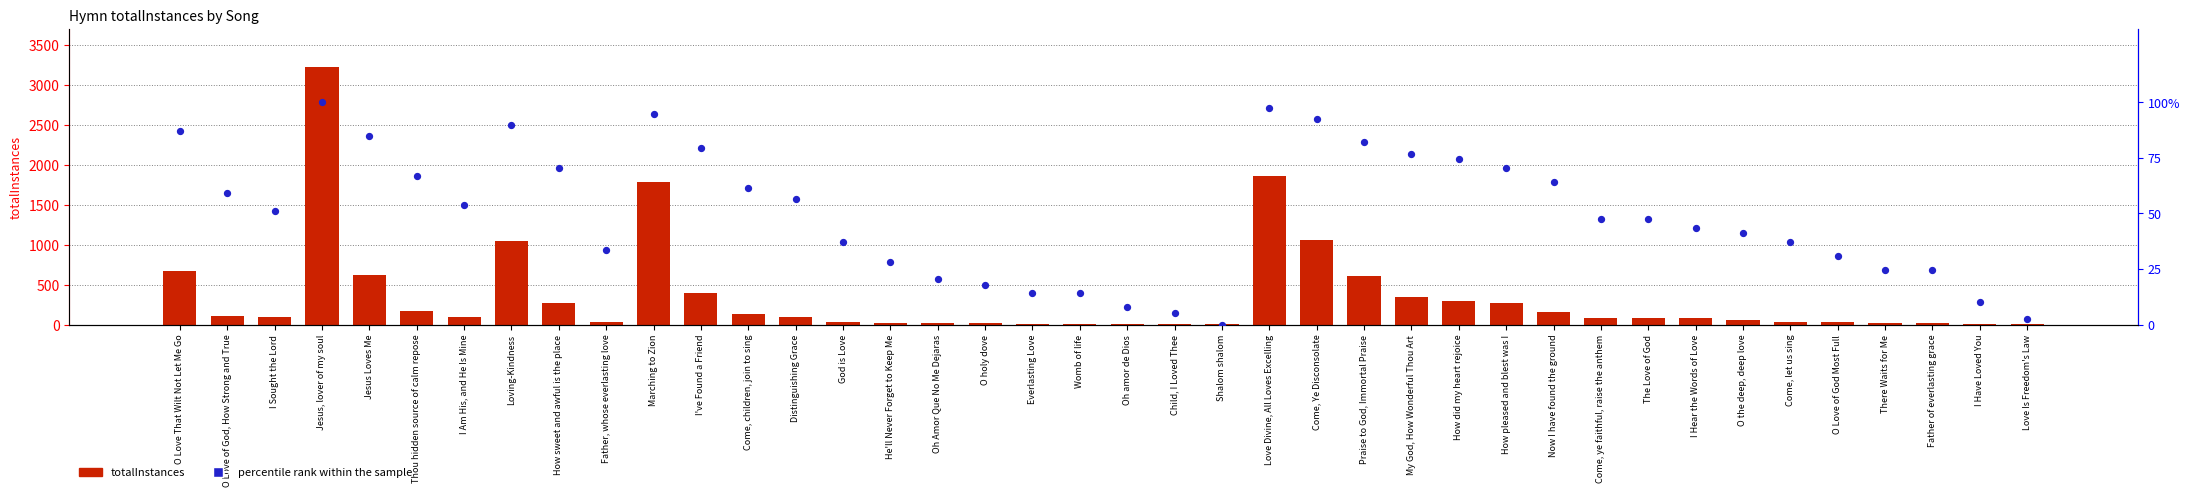

Which series has the largest total across all categories?

totalInstances